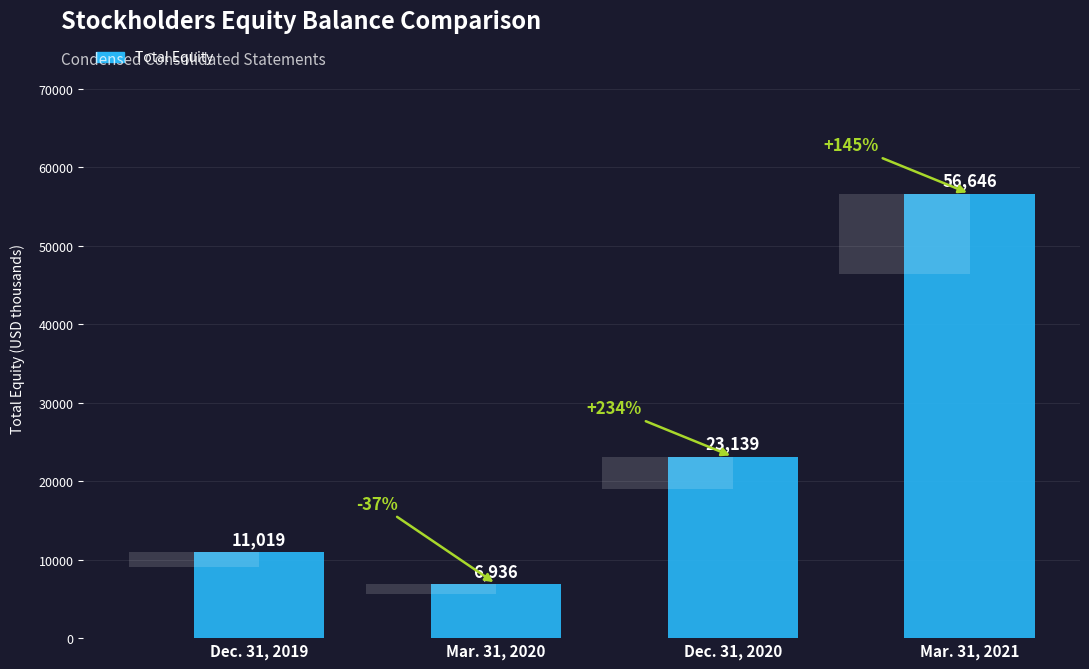

What is the smallest value displayed?

6936